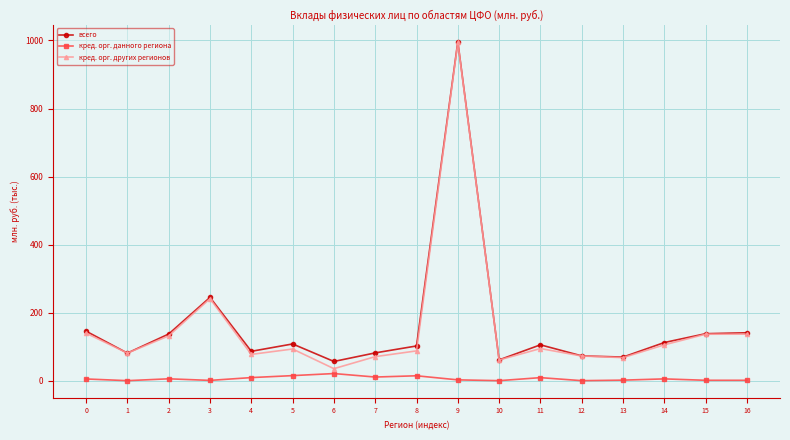

What is the difference between the всего values at 8 and 2?

35.1